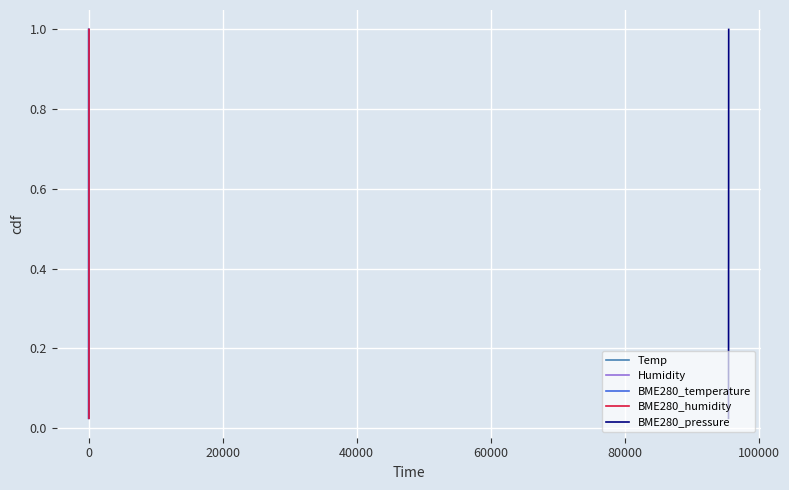

Rank the series by their maximum value, from lowest to highest.

Temp, Humidity, BME280_temperature, BME280_humidity, BME280_pressure